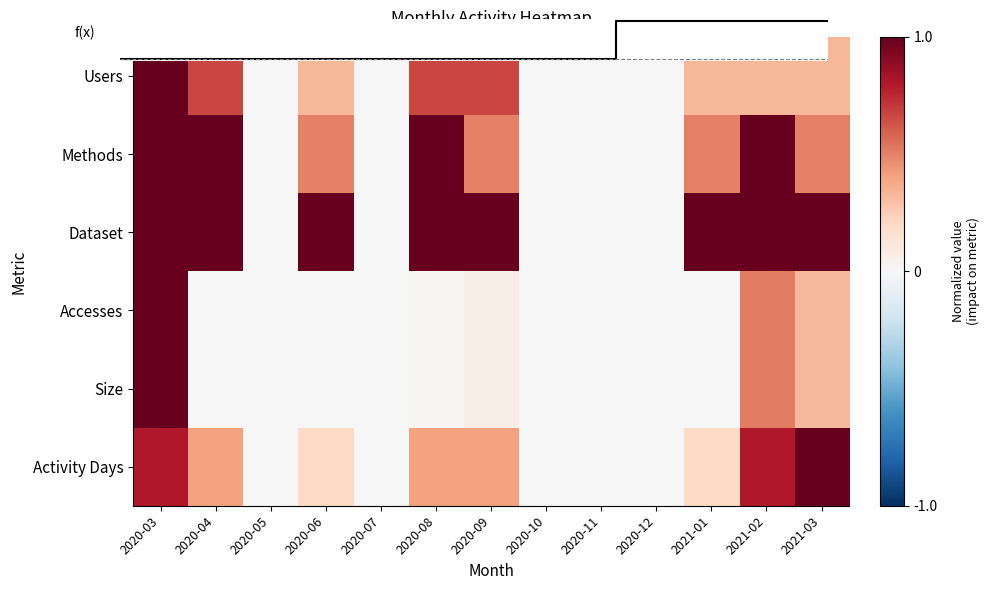

How many categories are shown in the chart?

13